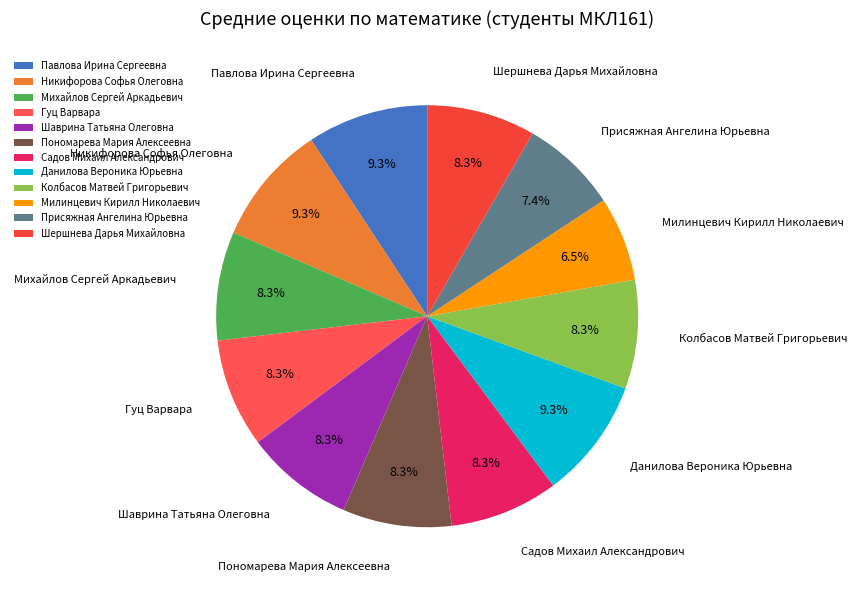

True or false: Милинцевич Кирилл Николаевич accounts for 1% of the total.

False